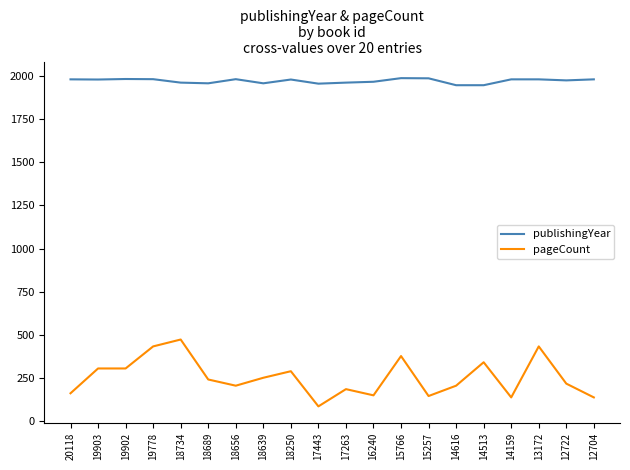

Which series has the largest total across all categories?

publishingYear